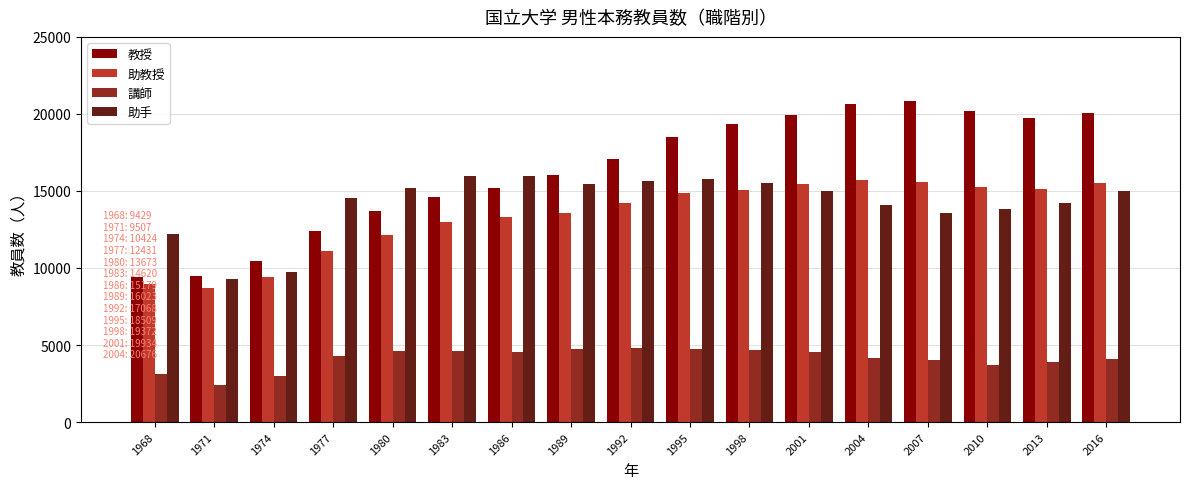

Rank the series by their maximum value, from lowest to highest.

講師, 助教授, 助手, 教授